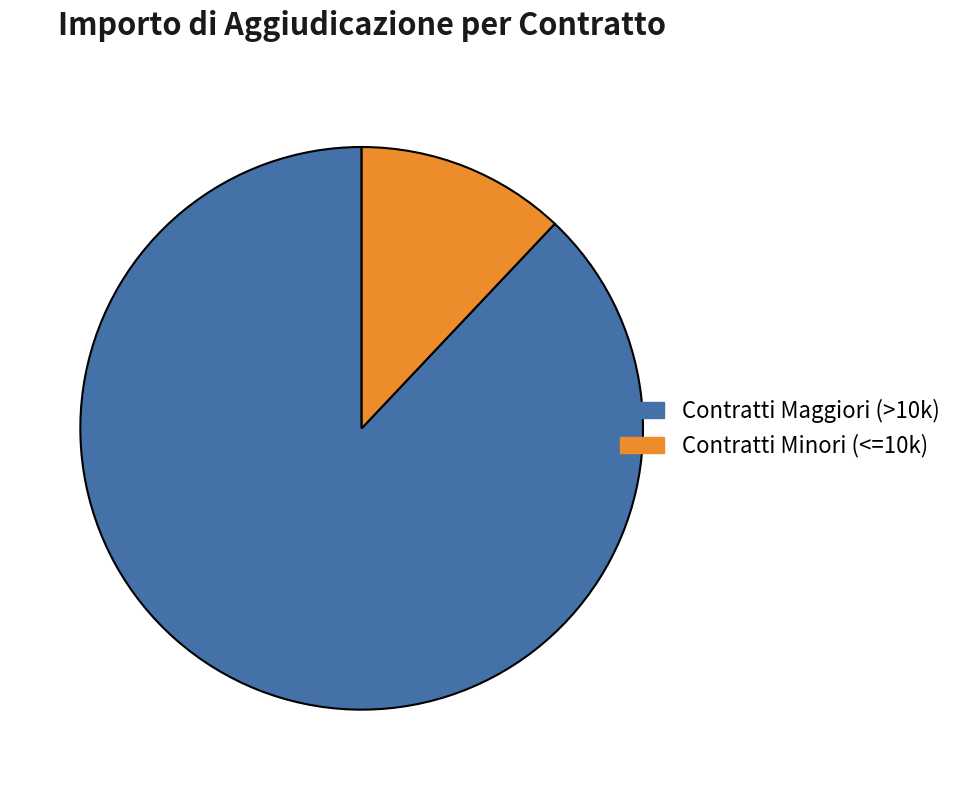

Do Contratti Maggiori (>10k) and Contratti Minori (<=10k) together represent more than half of the pie?

Yes